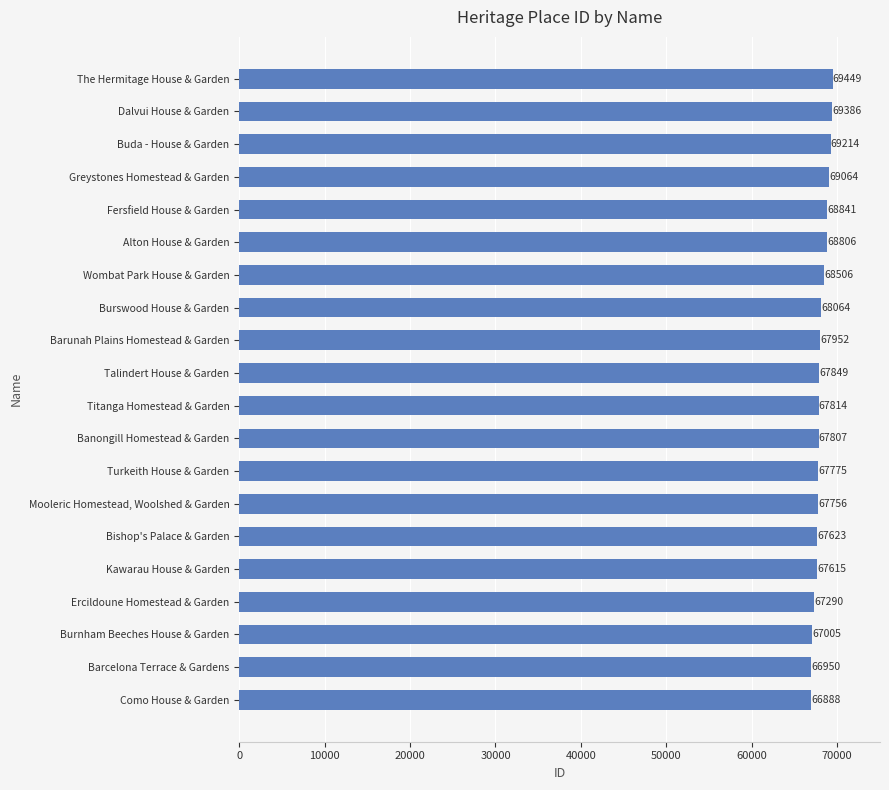

Does the chart contain any negative values?

No